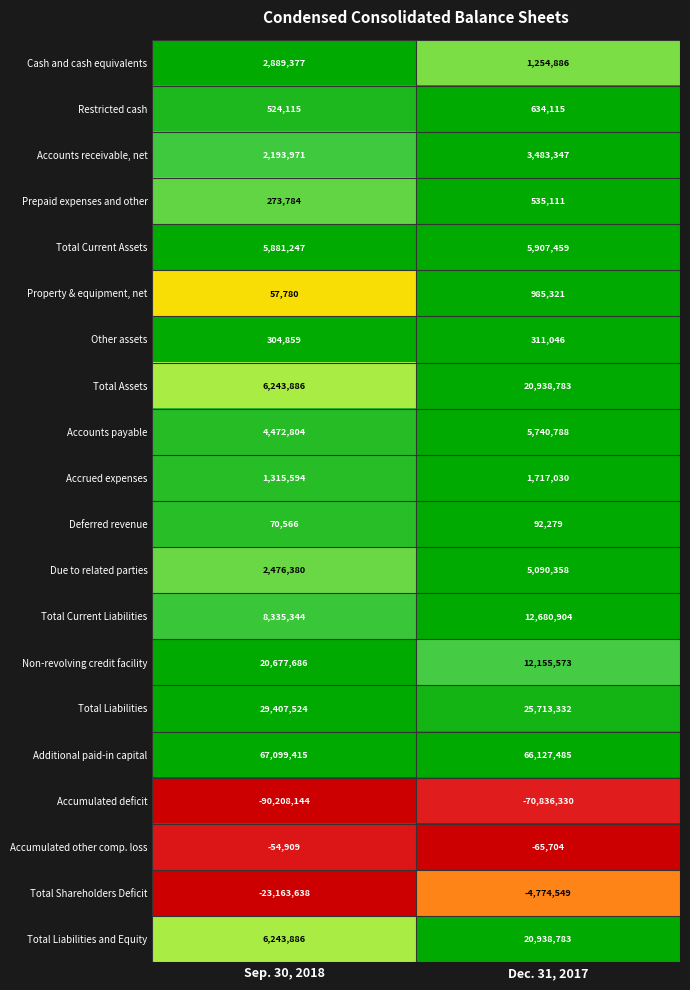

Which series has the largest range (max minus min)?

Accumulated deficit